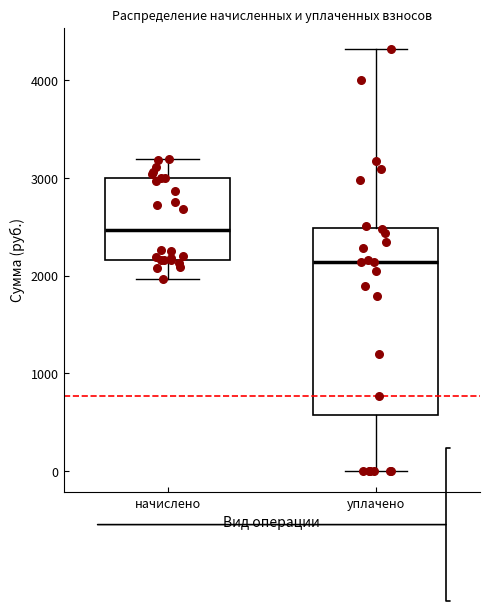

Reading left to right, read every box against the y-axis: the position of its median line, the range the box covers, and the ends of its whiskers. The values are not printed on the chart, so give them approximately, as read against the axis.

начислено: median 2500, box 2200 to 3000, whiskers 2000 to 3200
уплачено: median 2100, box 600 to 2500, whiskers 0 to 4300